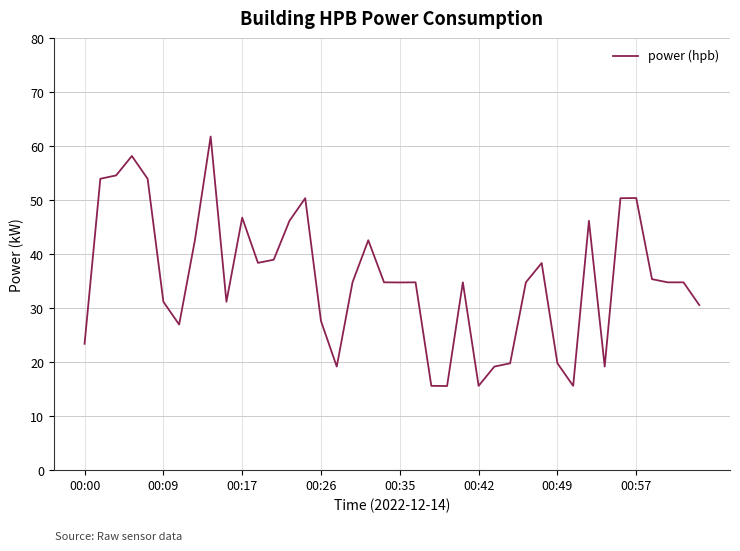

What is the maximum value shown in the chart?

61.8